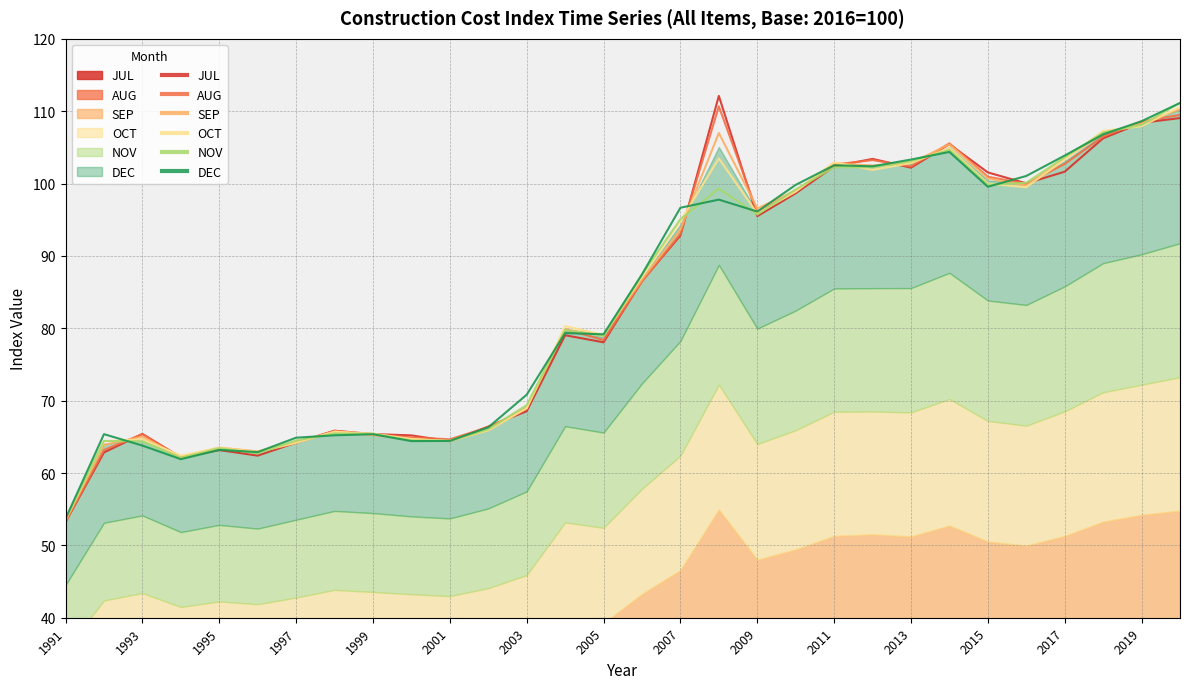

At how many categories does at least one series exceed 94?

14